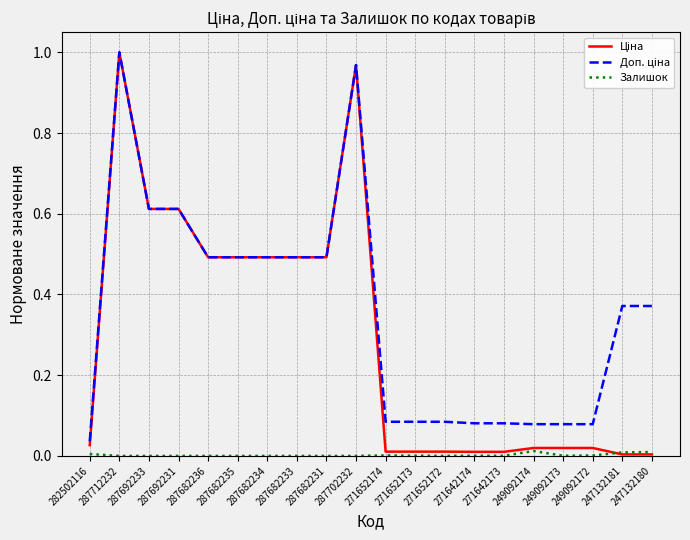

The Залишок series shows 0.0 at 287682234. True or false?

True